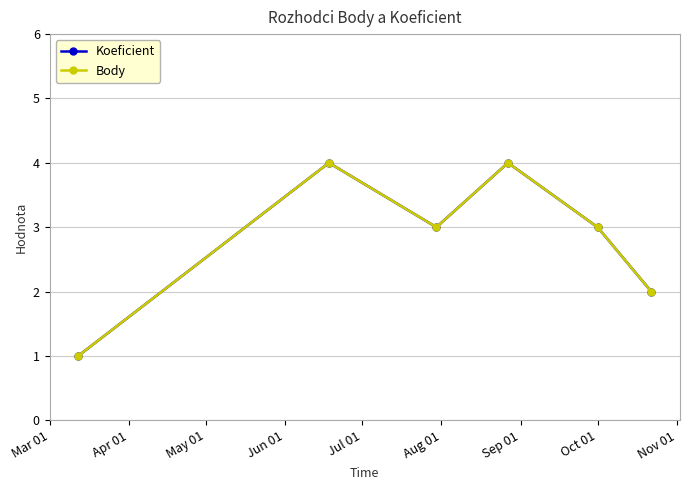

True or false: Body and Koeficient intersect in this chart.

False